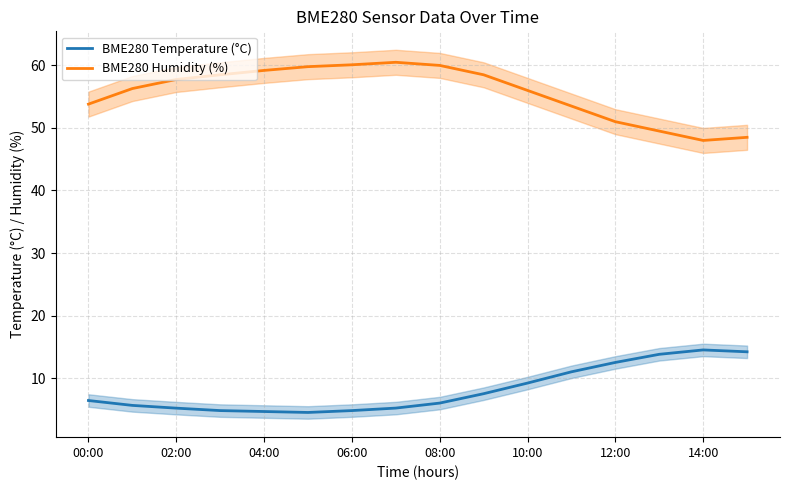

True or false: BME280 Temperature (°C) and BME280 Humidity (%) intersect in this chart.

False